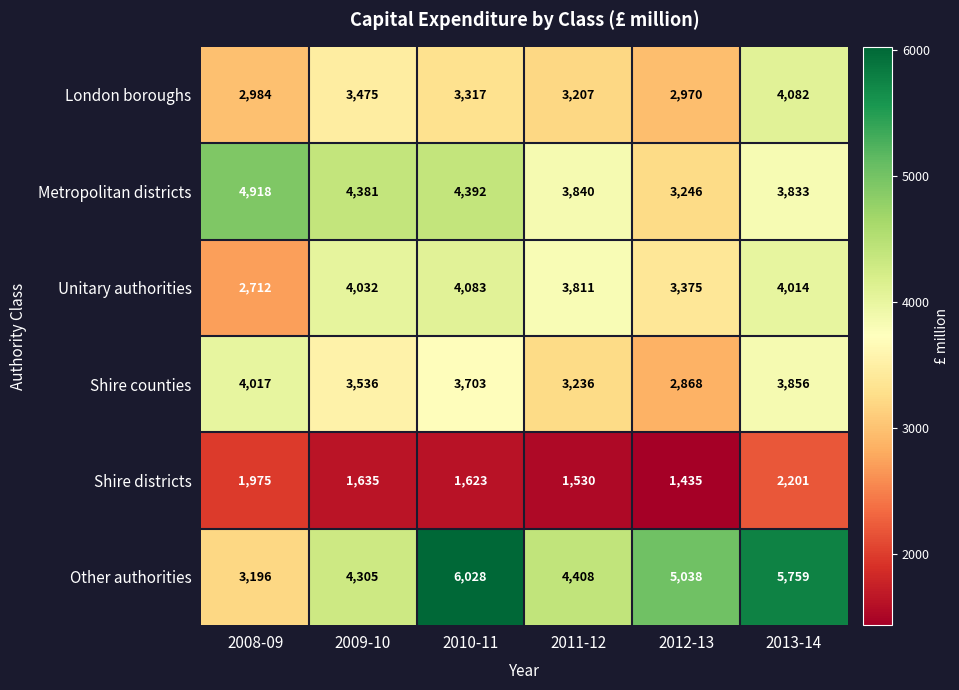

Which category has the highest value in the Shire counties series?

2008-09